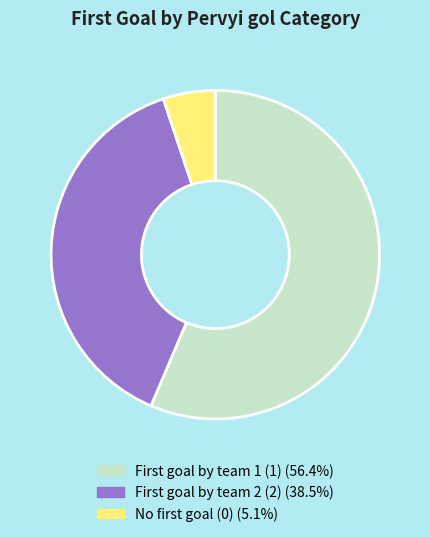

Is there a majority slice in this chart?

Yes